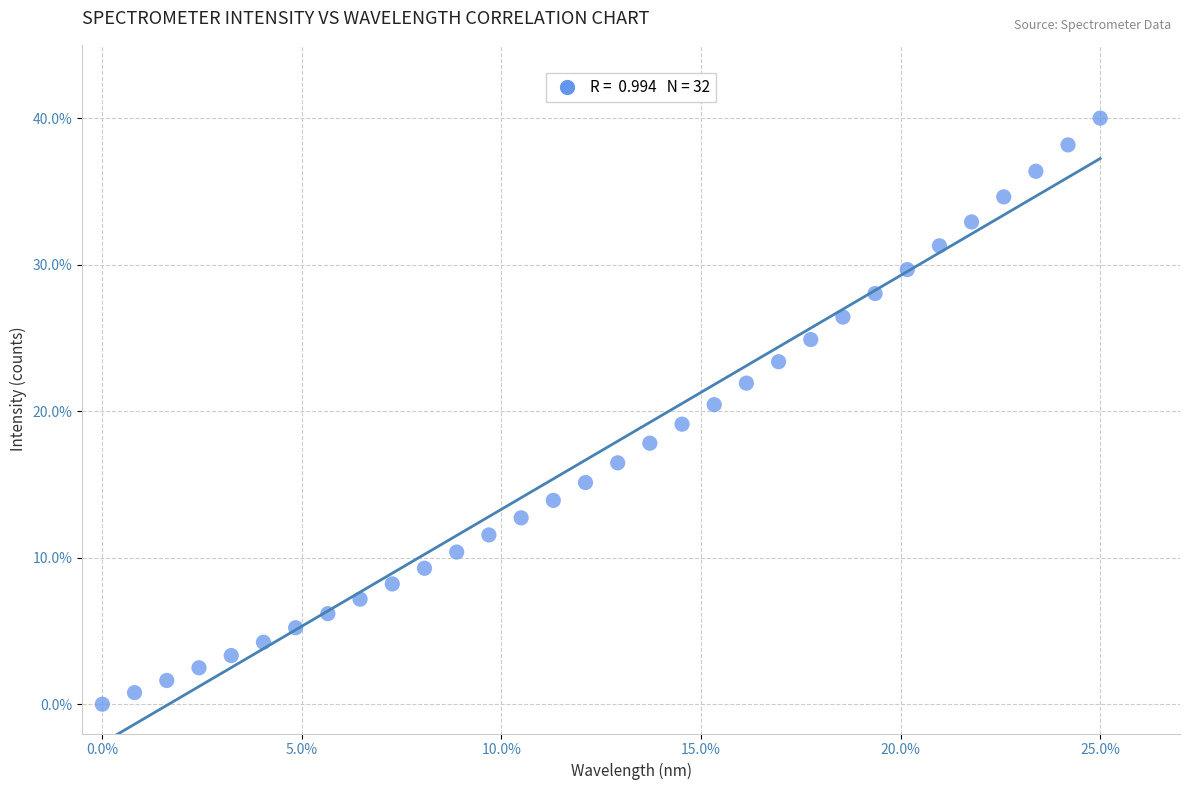

What is the range of Y values (max minus min)?

40.0